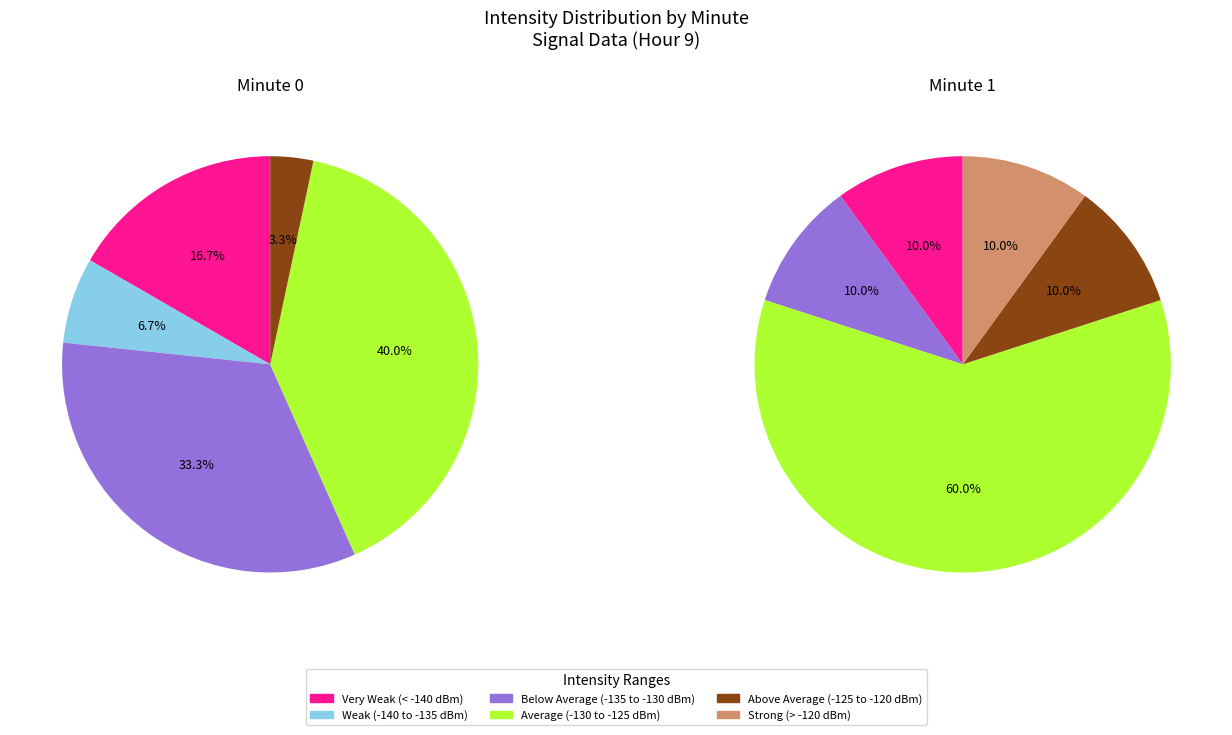

How many segments does this pie chart have?

6